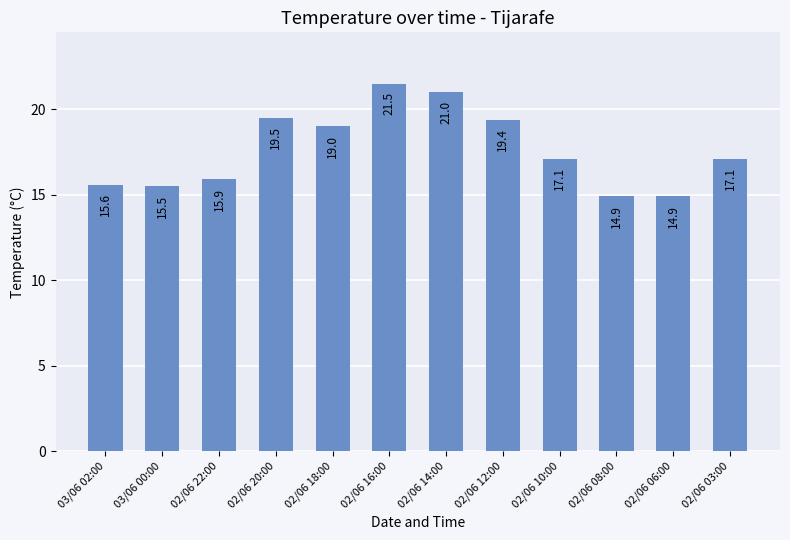

Which category has the highest value across all series?

02/06 16:00